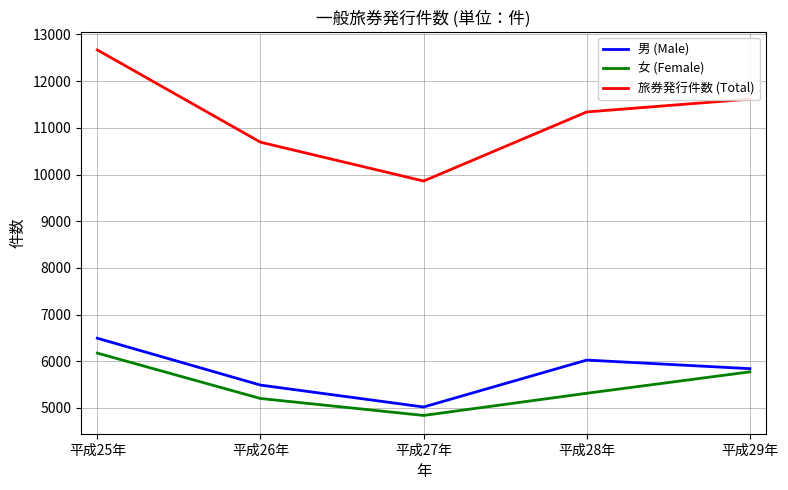

True or false: 男 (Male) has a value of 6026 at 平成28年.

True